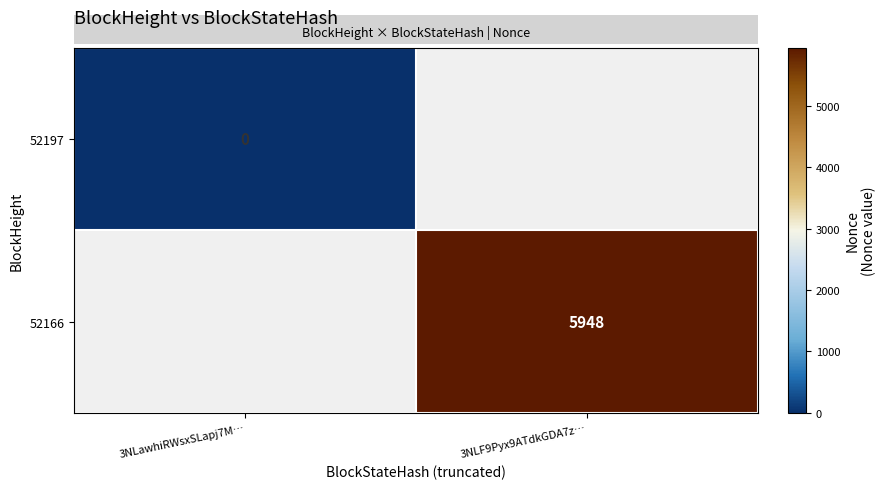

Is the value of 52166 at 3NLF9Pyx9ATdkGDA7z… greater than the value of 52197 at 3NLawhiRWsxSLapj7M…?

Yes